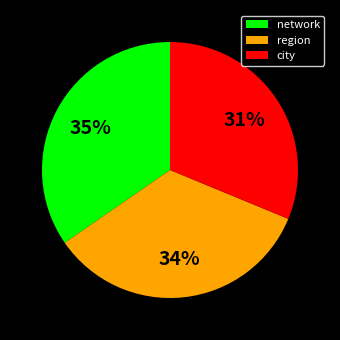

Is the sum of region and city greater than half?

Yes